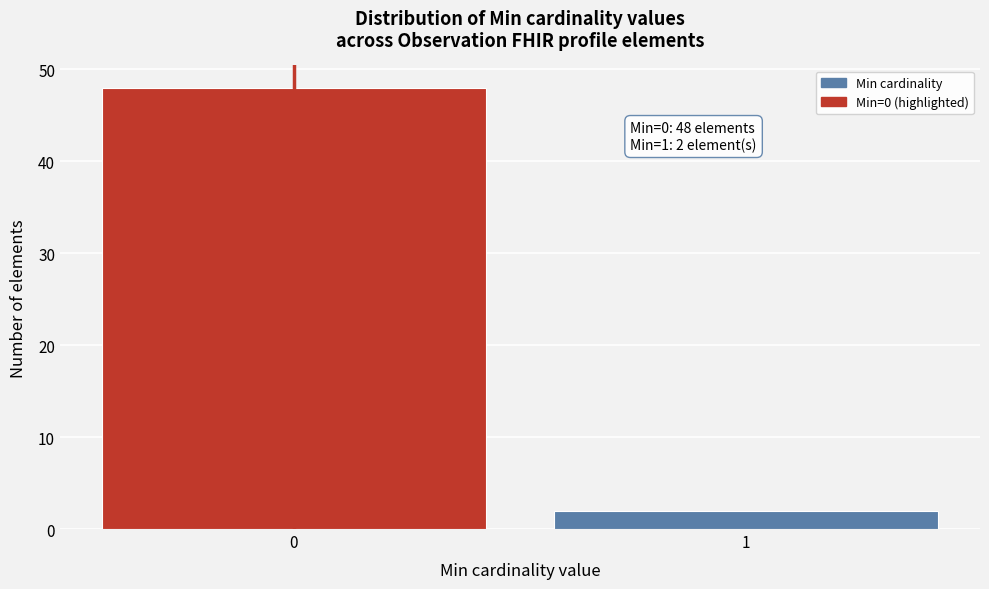

Reading right to left, what are all the values shown in this chart?

2	48